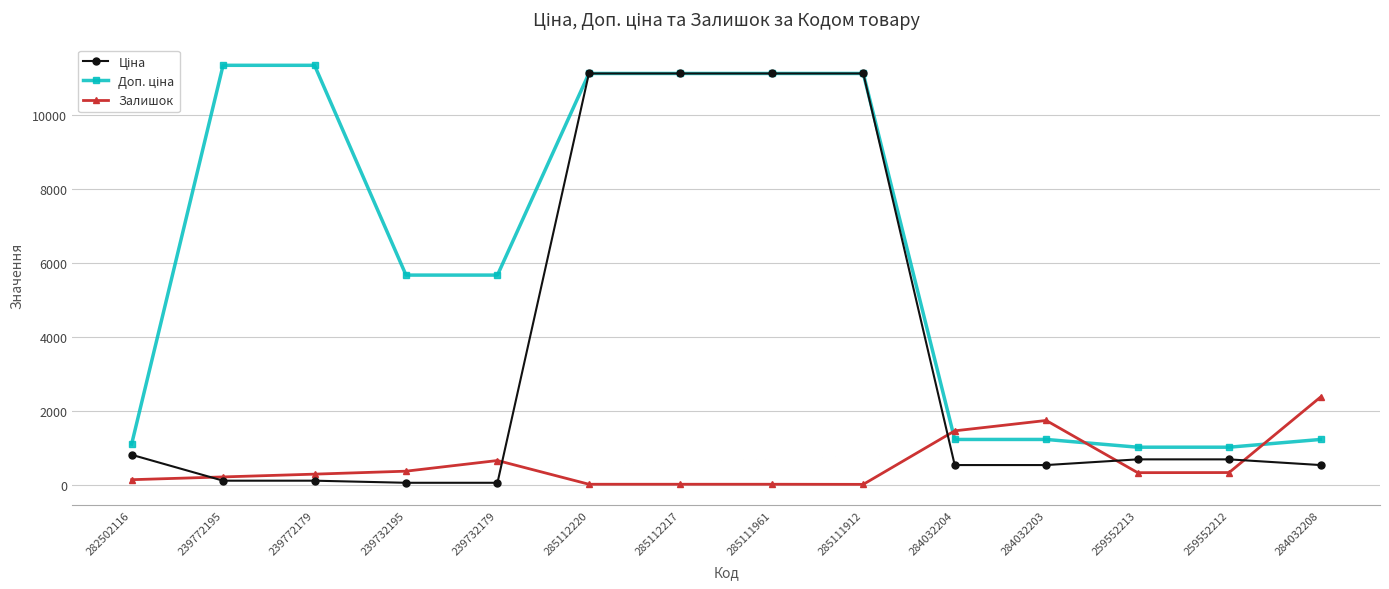

What is the total value across all series at 284032204?

3222.6